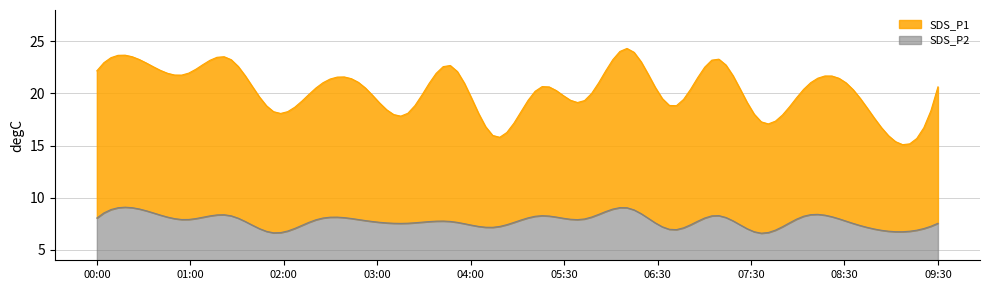

True or false: SDS_P2 and SDS_P1 cross at least once.

False